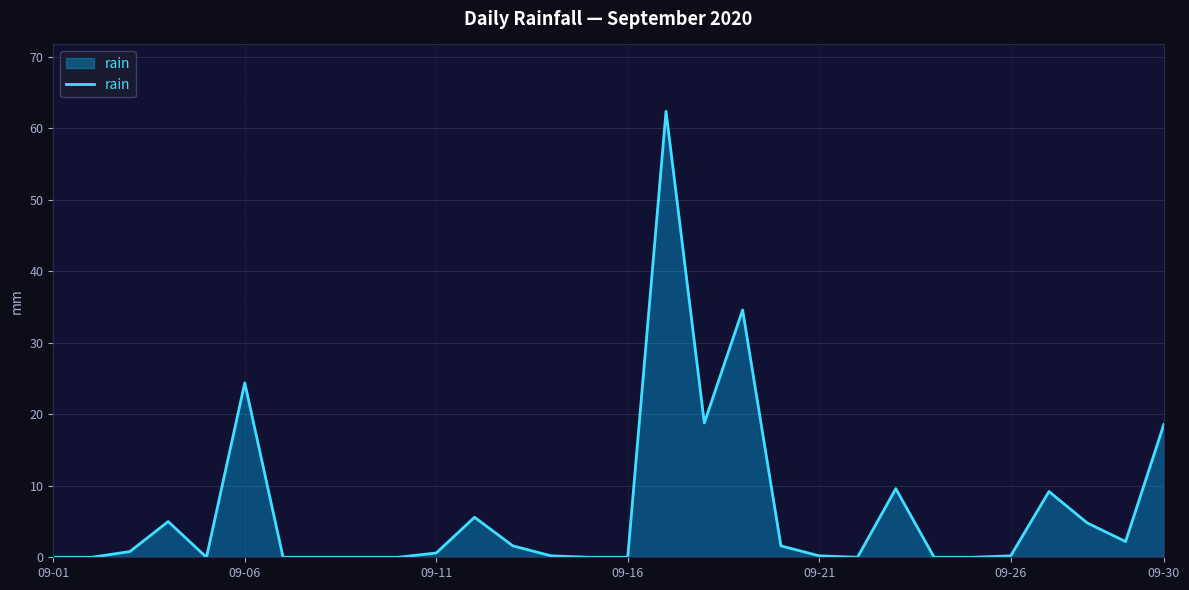

What is the greatest value displayed?

62.4